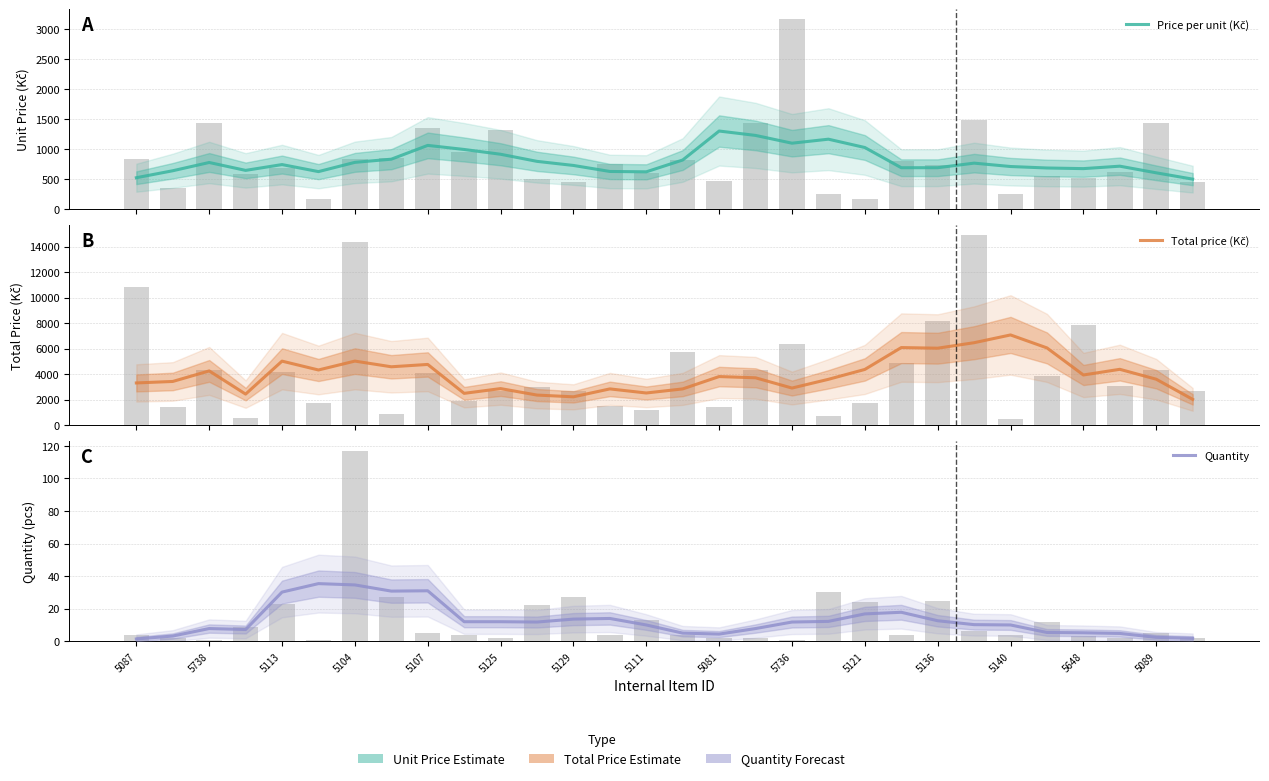

What is the label of the 30th bar from the left?

29